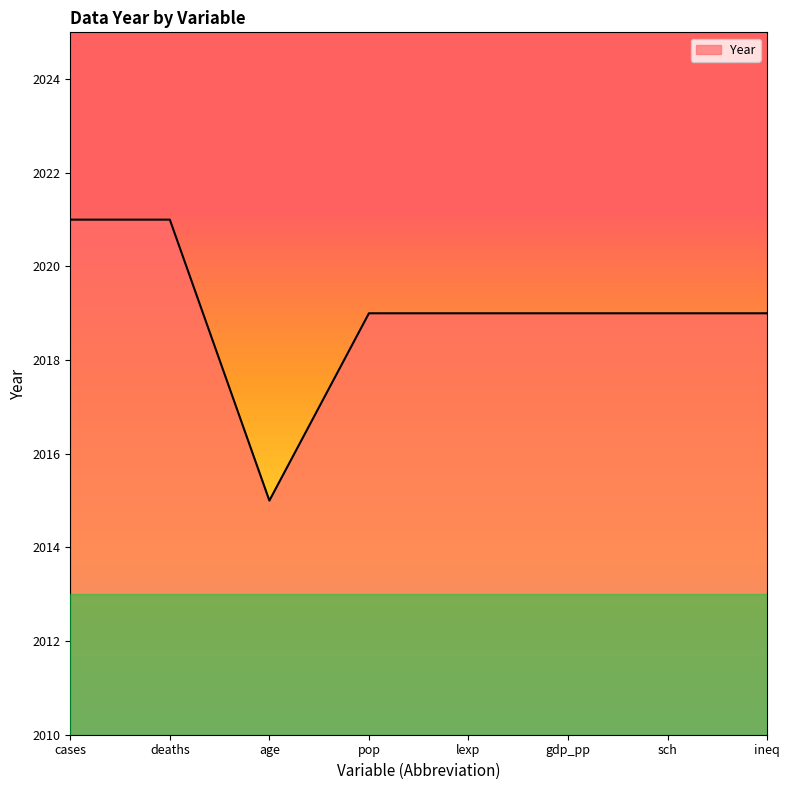

Reading left to right, transcribe all the data shown in this chart.

cases=2021	deaths=2021	age=2015	pop=2019	lexp=2019	gdp_pp=2019	sch=2019	ineq=2019